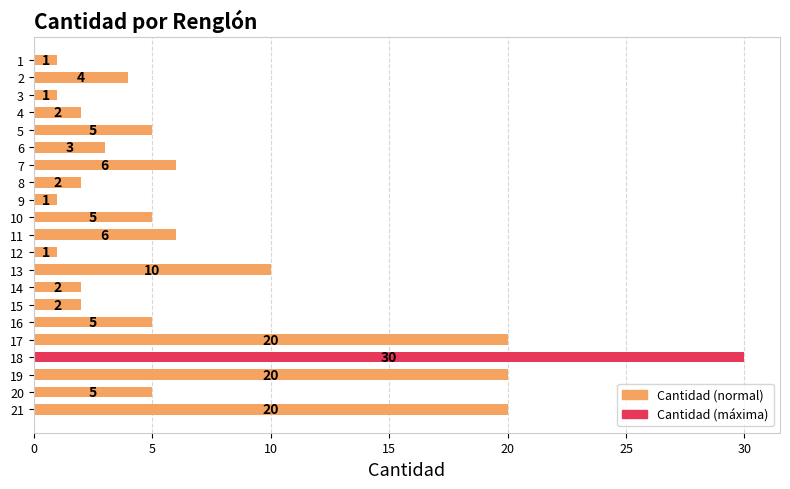

What is the value of the 9th bar from the top?

1